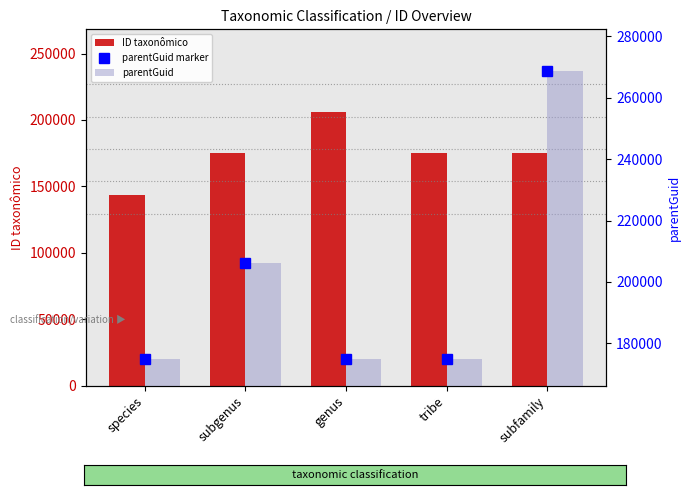

Which series has the largest total across all categories?

parentGuid marker